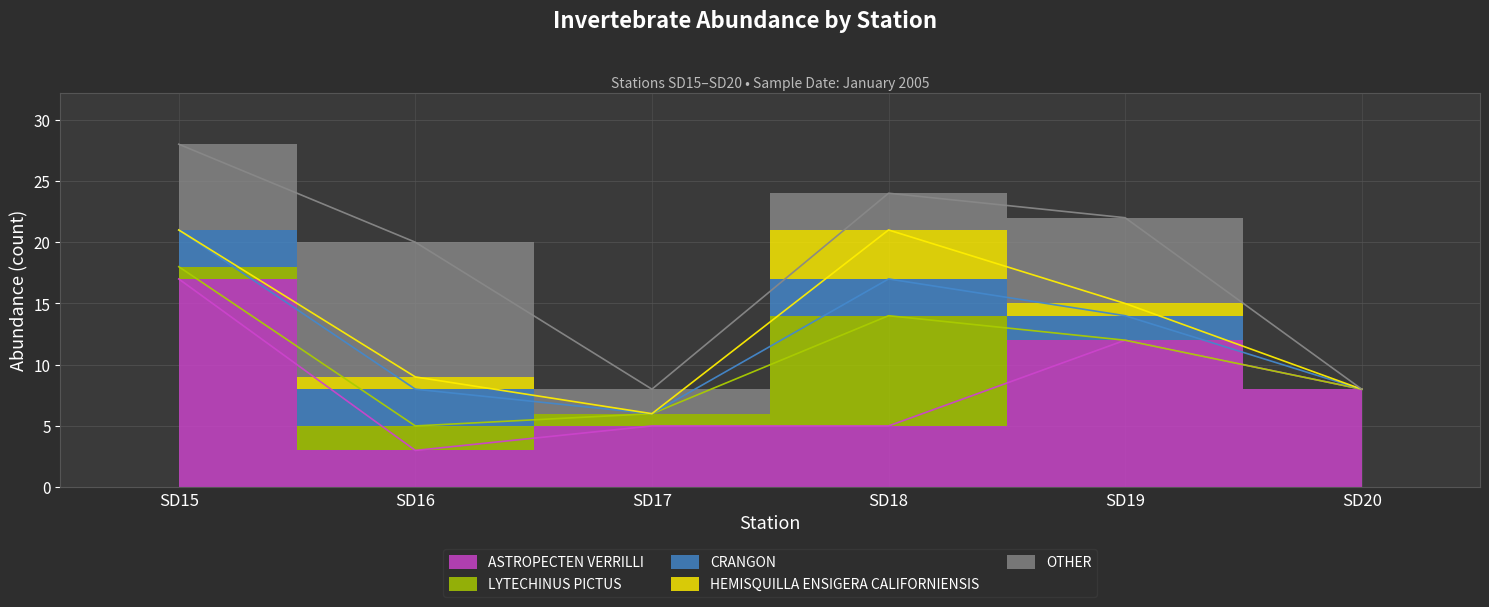

What is the sum of all ASTROPECTEN VERRILLI values?

50